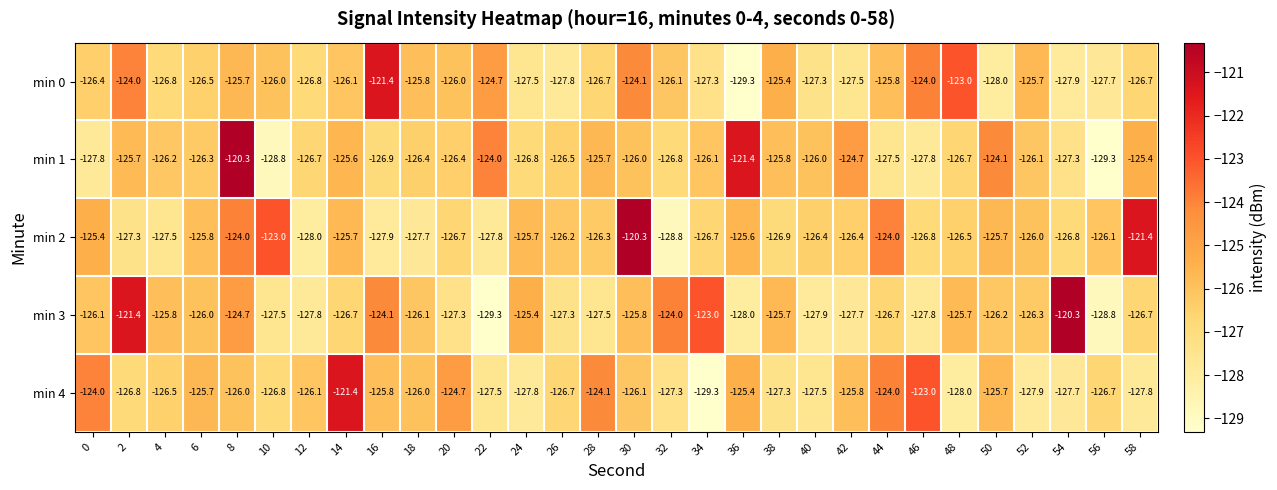

What value does the min 2 series have at 24?

-125.7